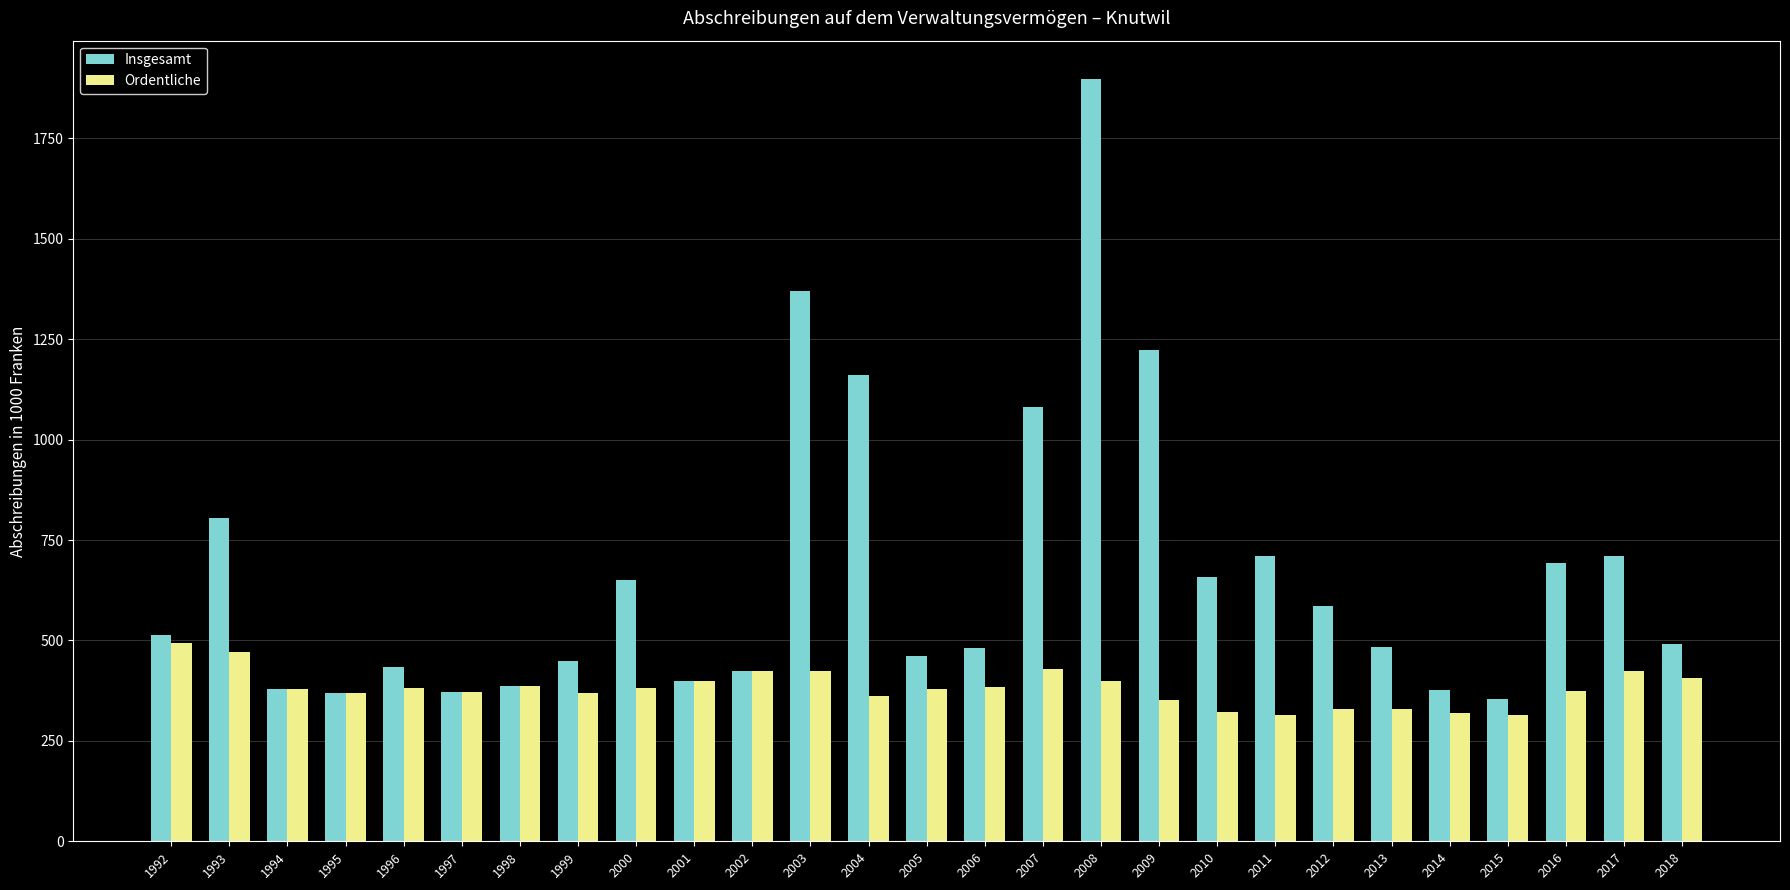

What is the spread (max minus min) of values at 2015?

39.1